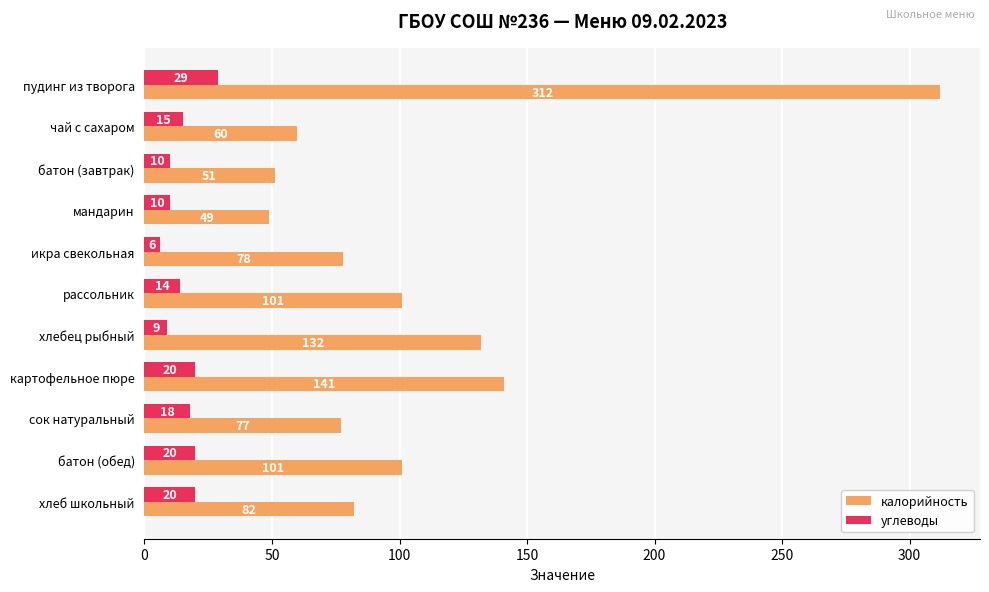

What is the average value of the калорийность series?

108